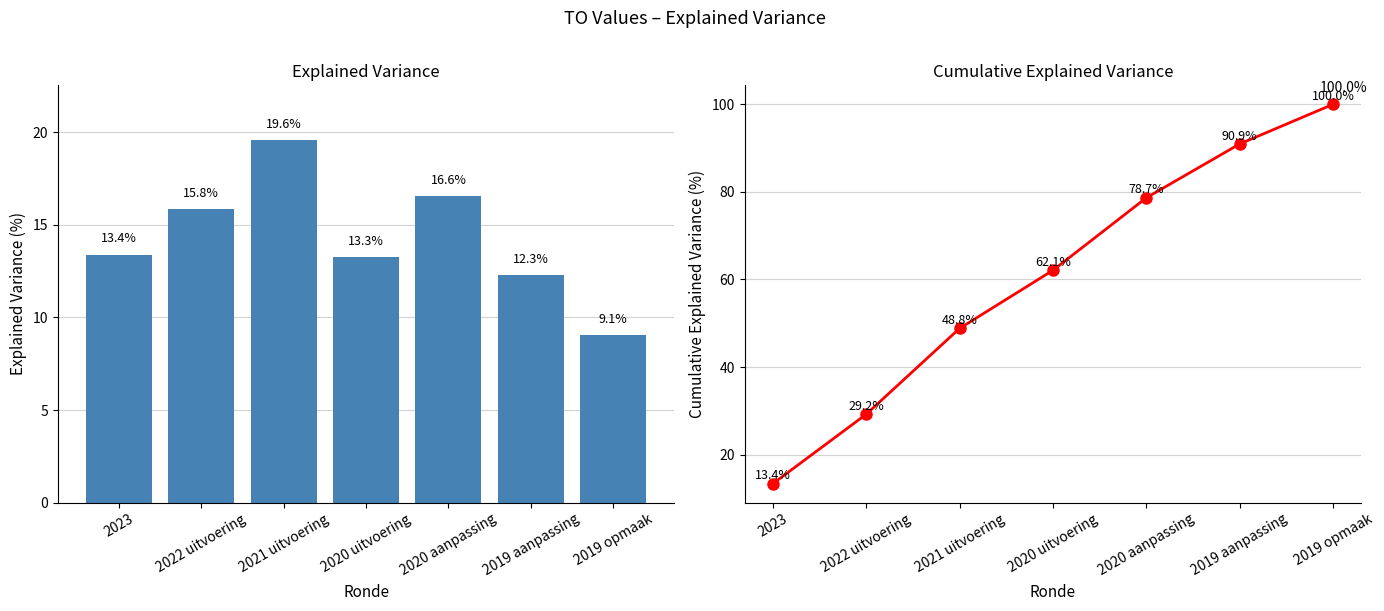

Rank the categories by TO cumulative value from highest to lowest.

2019 opmaak, 2019 aanpassing, 2020 aanpassing, 2020 uitvoering, 2021 uitvoering, 2022 uitvoering, 2023